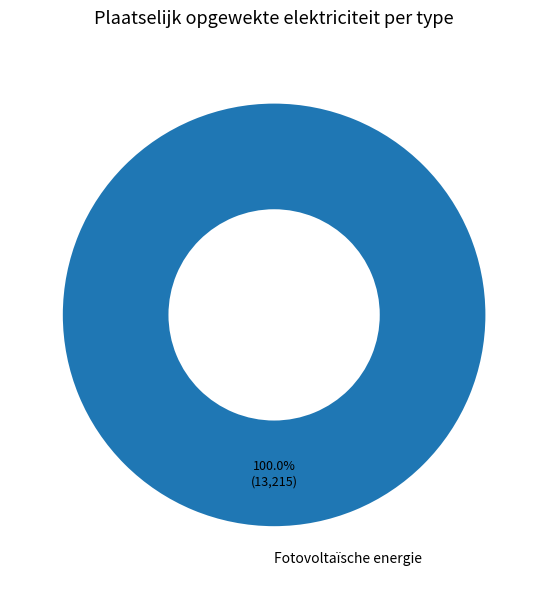

Rank the categories by value from lowest to highest.

Fotovoltaïsche energie